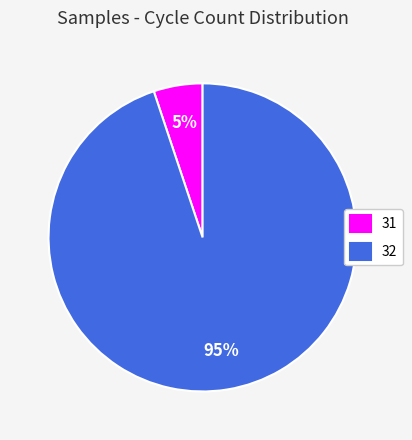

The 31 slice represents 1% of the pie. True or false?

False